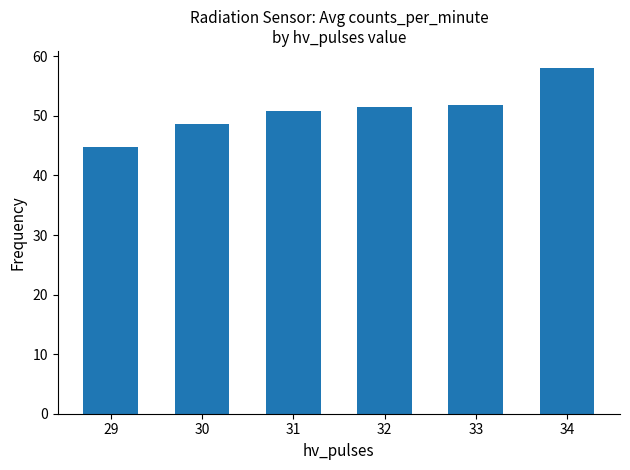

What is the ratio of the value at 29 to the value at 34?

0.8